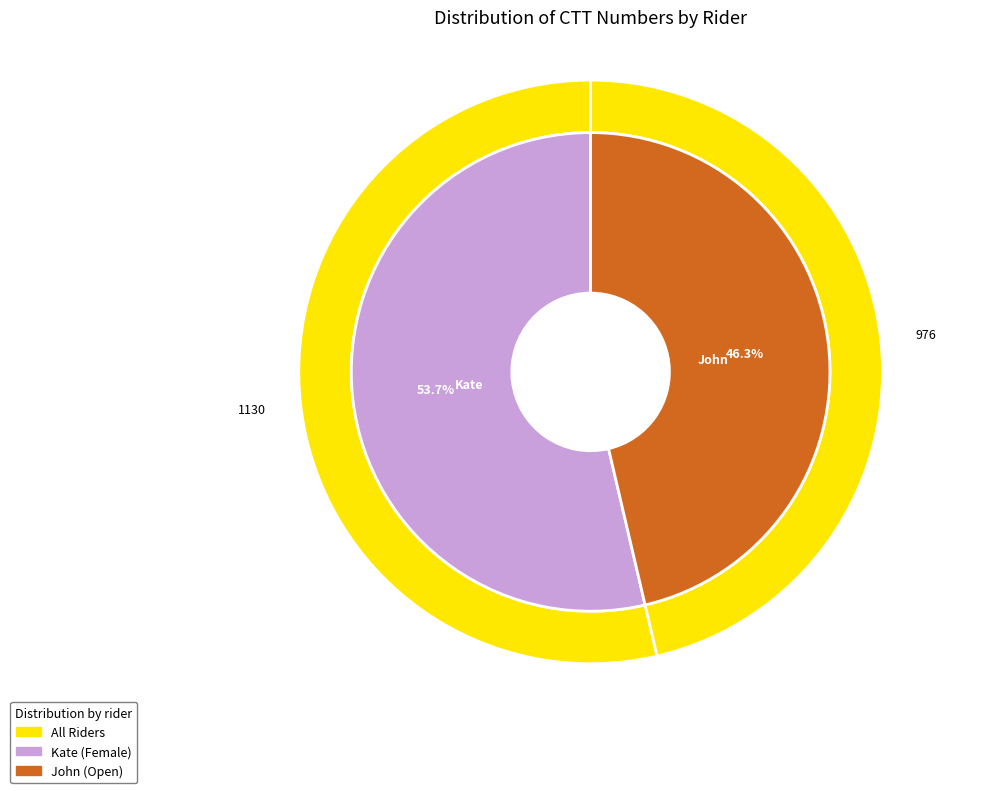

Count the number of slices in the pie.

2